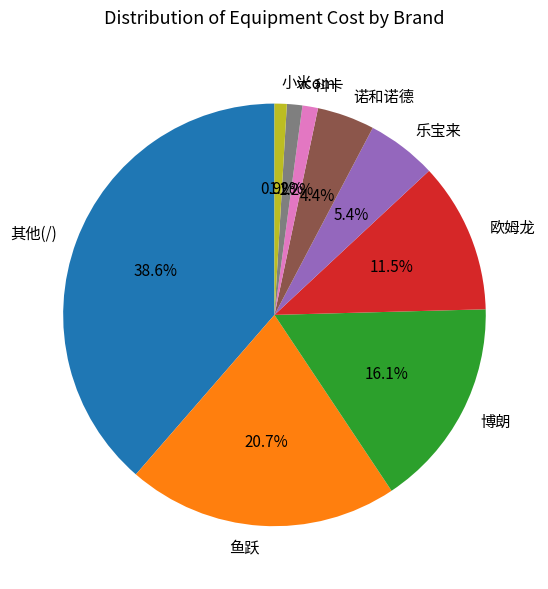

Combined, what portion of the pie is 博朗 and 鱼跃?

36.8%